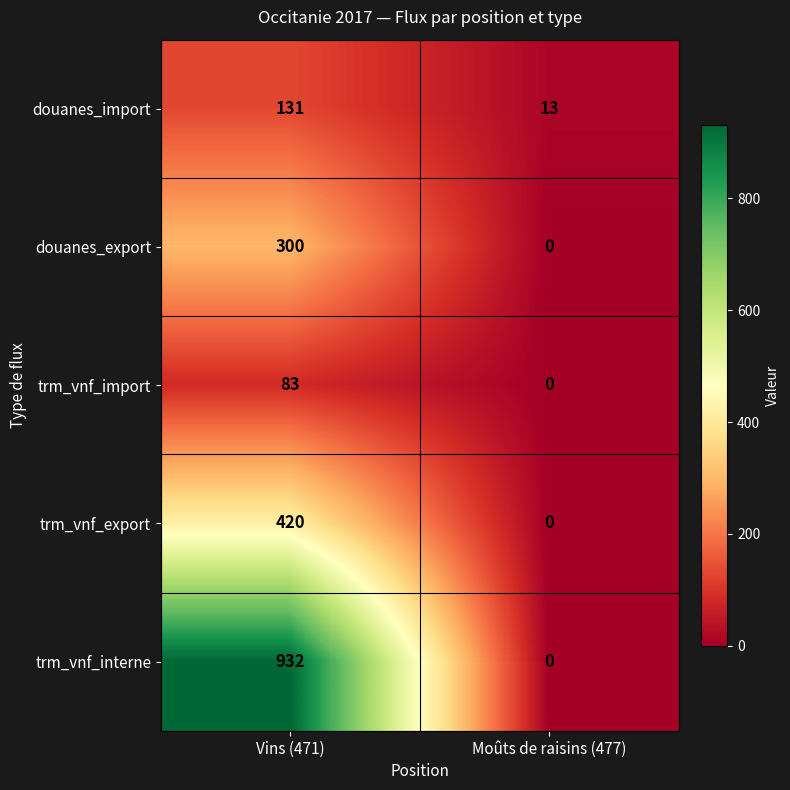

Is the value of douanes_import at Moûts de raisins (477) greater than the value of douanes_export at Vins (471)?

No